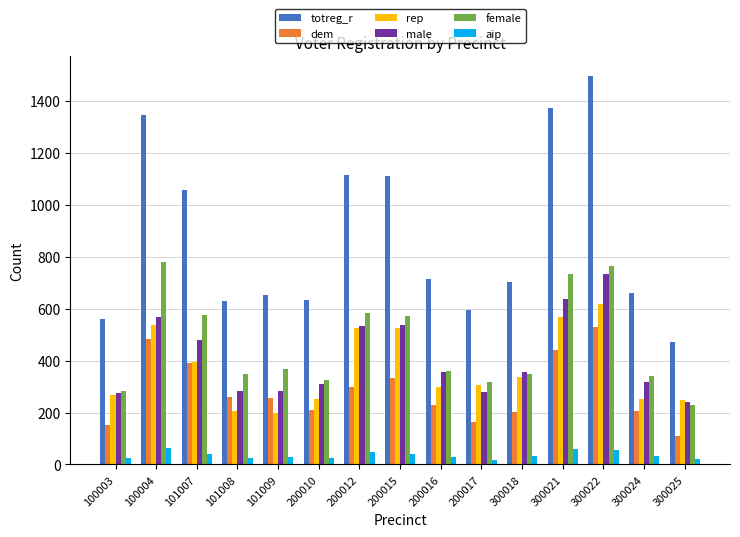

What is the value of the female bar at the 14th from the left?

341